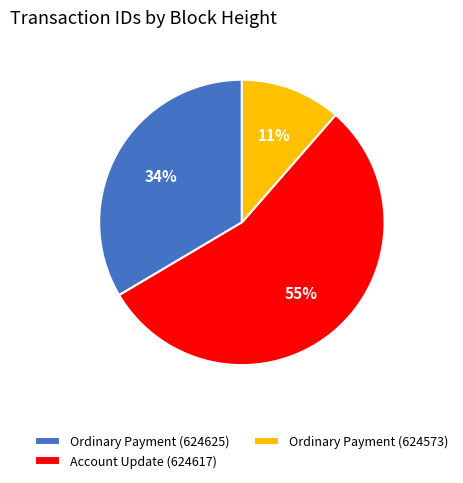

To the nearest percent, what portion does Ordinary Payment (624573) represent?

11%